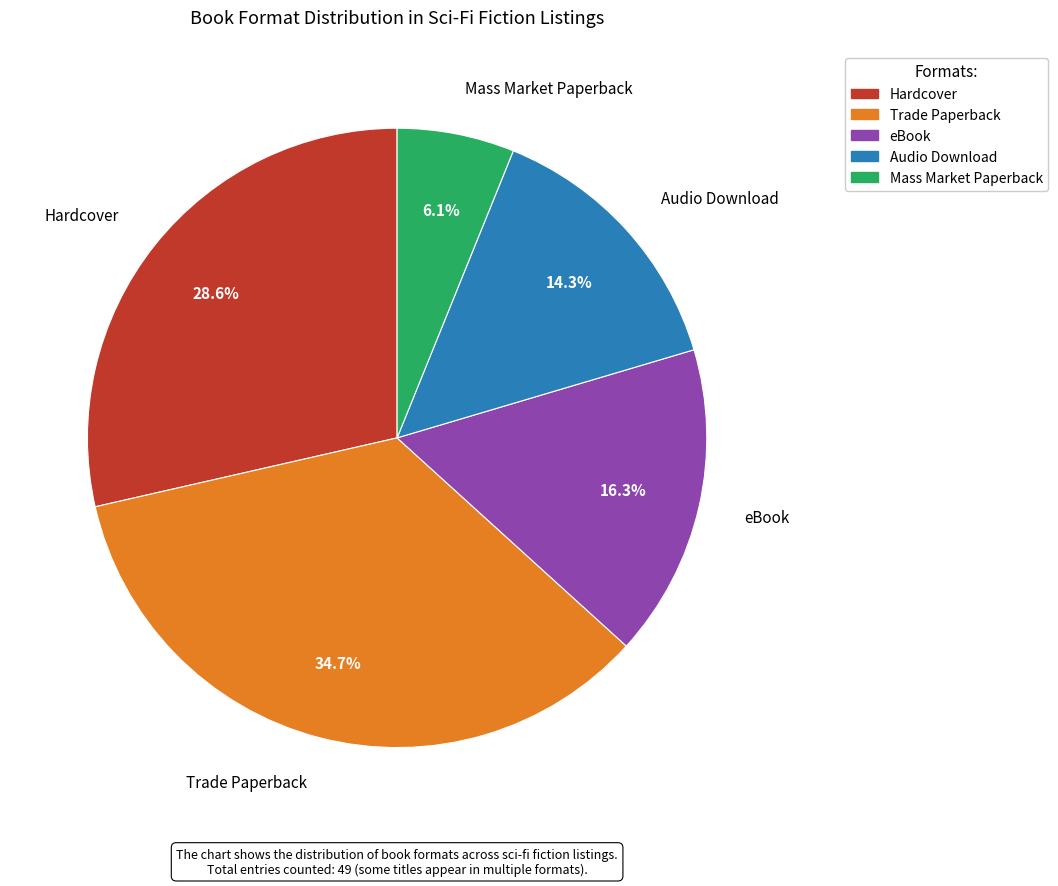

Is it true that Trade Paperback is 35% of the pie?

True